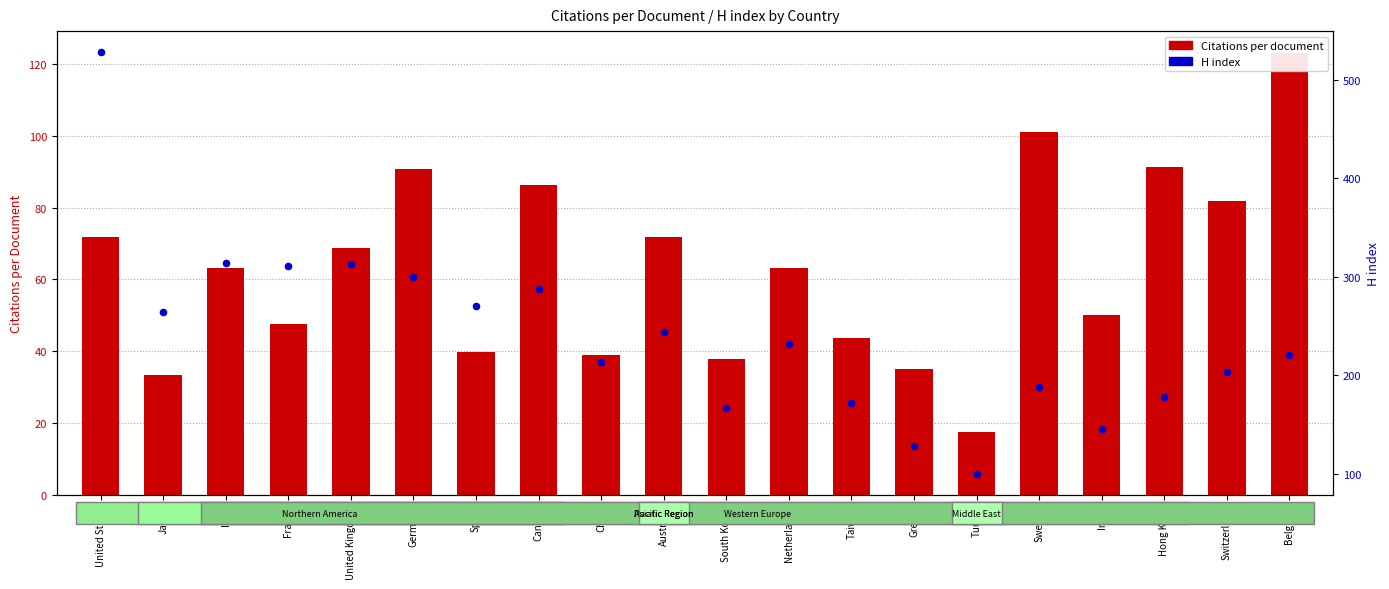

Which series has the largest total across all categories?

H index